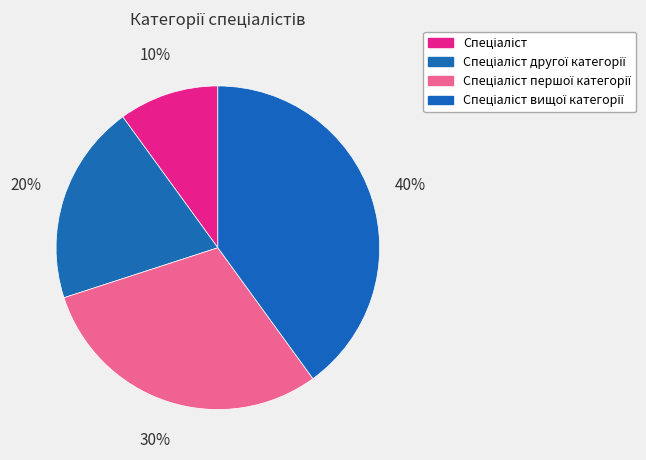

Count the number of slices in the pie.

4